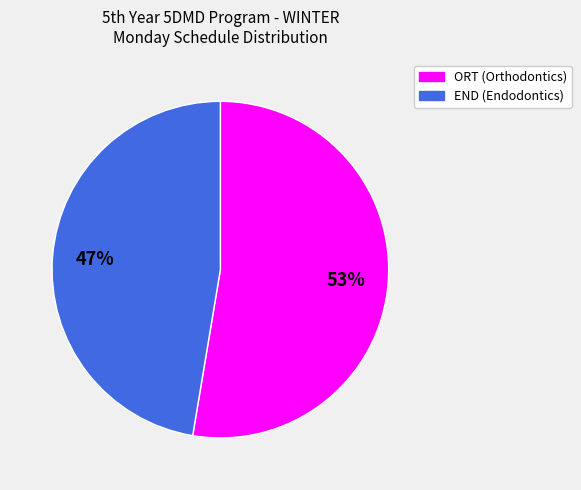

To the nearest percent, what percentage of the pie is END (Endodontics)?

47%